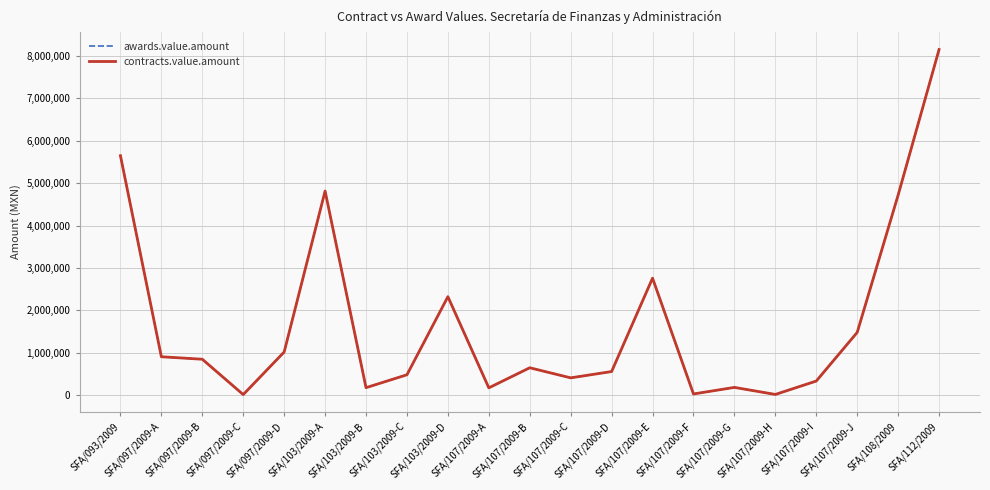

Reading left to right, transcribe all the data shown in this chart.

awards.value.amount: SFA/093/2009=5645000.0	SFA/097/2009-A=908673.9	SFA/097/2009-B=850335.4	SFA/097/2009-C=17750.0	SFA/097/2009-D=1020600.0	SFA/103/2009-A=4811666.0	SFA/103/2009-B=180730.0	SFA/103/2009-C=484305.2	SFA/103/2009-D=2323749.0	SFA/107/2009-A=176191.8	SFA/107/2009-B=649396.3	SFA/107/2009-C=411829.0	SFA/107/2009-D=560427.8	SFA/107/2009-E=2760000.0	SFA/107/2009-F=32275.8	SFA/107/2009-G=187077.0	SFA/107/2009-H=21000.0	SFA/107/2009-I=336492.5	SFA/107/2009-J=1482600.0	SFA/108/2009=4717440.0	SFA/112/2009=8145452.5
contracts.value.amount: SFA/093/2009=5645000.0	SFA/097/2009-A=908673.9	SFA/097/2009-B=850335.4	SFA/097/2009-C=17750.0	SFA/097/2009-D=1020600.0	SFA/103/2009-A=4811666.0	SFA/103/2009-B=180730.0	SFA/103/2009-C=484305.2	SFA/103/2009-D=2323749.0	SFA/107/2009-A=176191.8	SFA/107/2009-B=649396.3	SFA/107/2009-C=411829.0	SFA/107/2009-D=560427.8	SFA/107/2009-E=2760000.0	SFA/107/2009-F=32275.8	SFA/107/2009-G=187077.0	SFA/107/2009-H=21000.0	SFA/107/2009-I=336492.5	SFA/107/2009-J=1482600.0	SFA/108/2009=4717440.0	SFA/112/2009=8145452.5